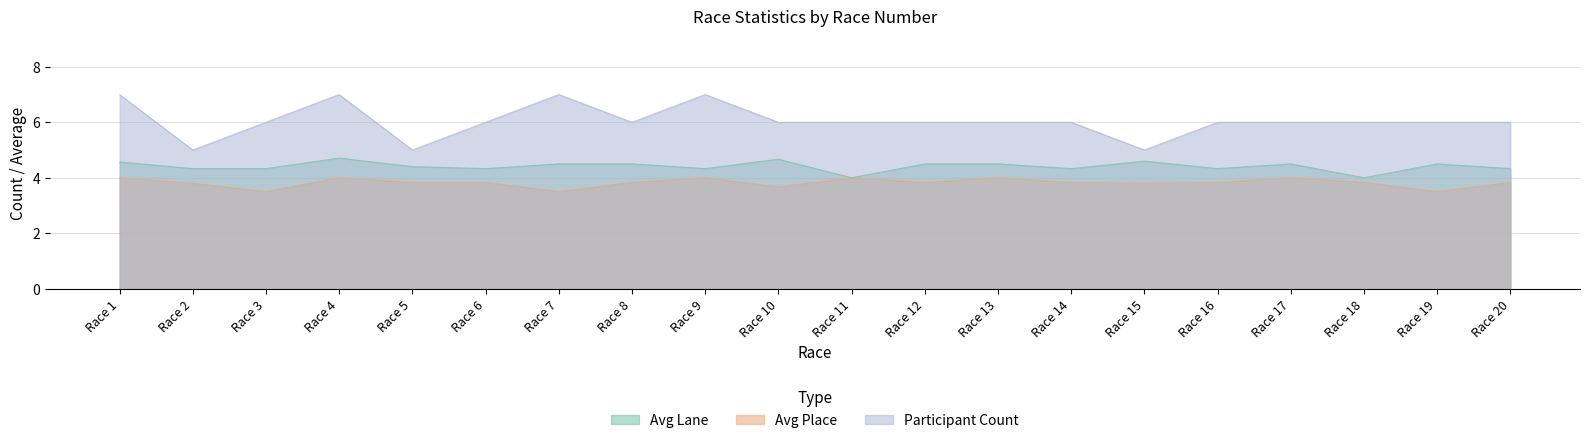

What is the difference between the maximum and minimum values in the Participant Count series?

2.0